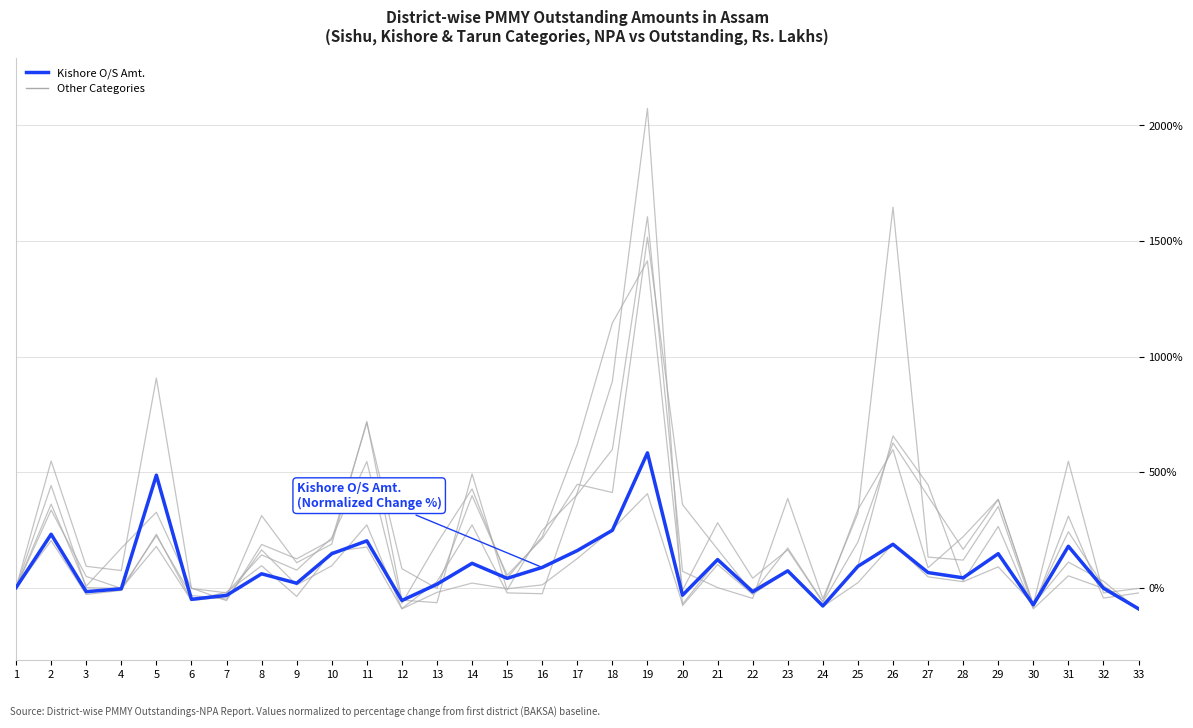

How many lines are shown in the chart?

6